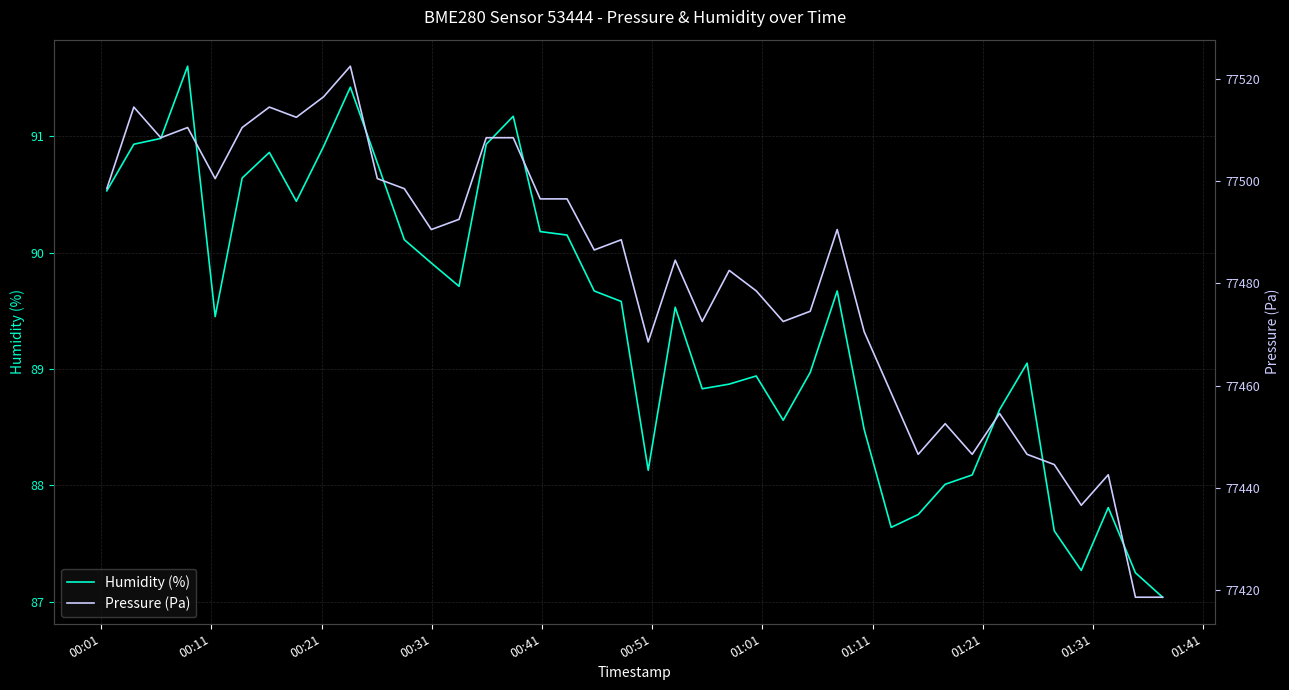

What is the lowest value of the Humidity (%) series?

87.0